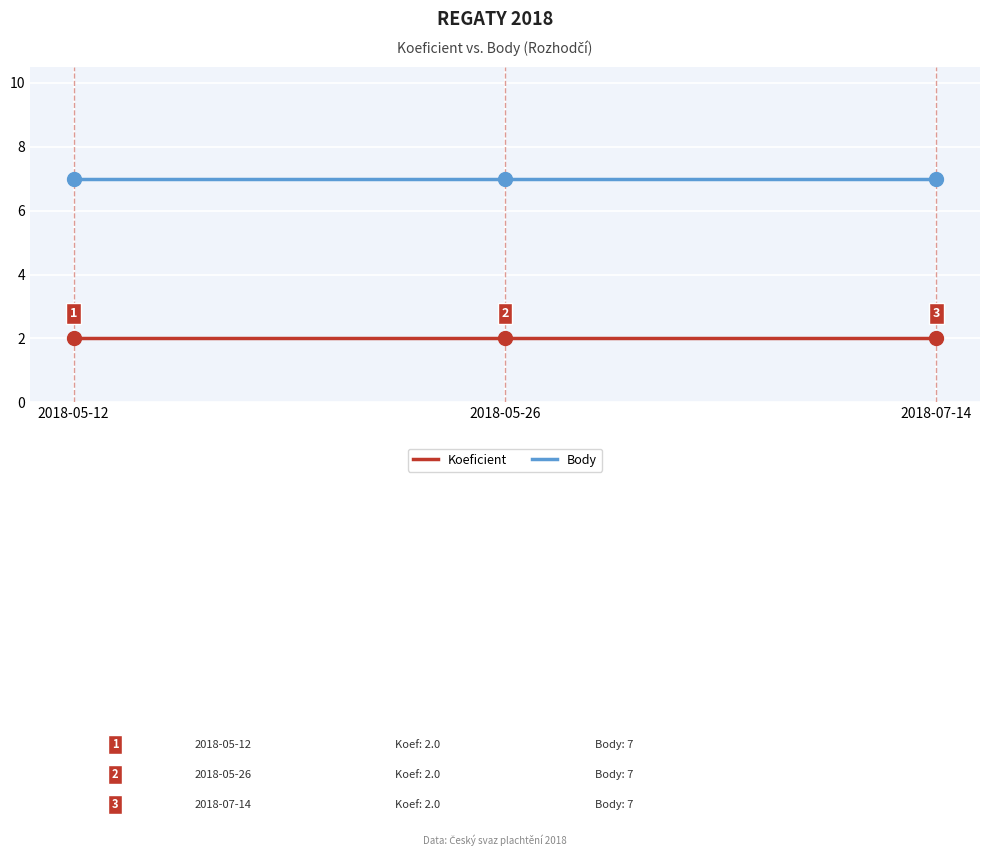

Count the number of categories in the chart.

3